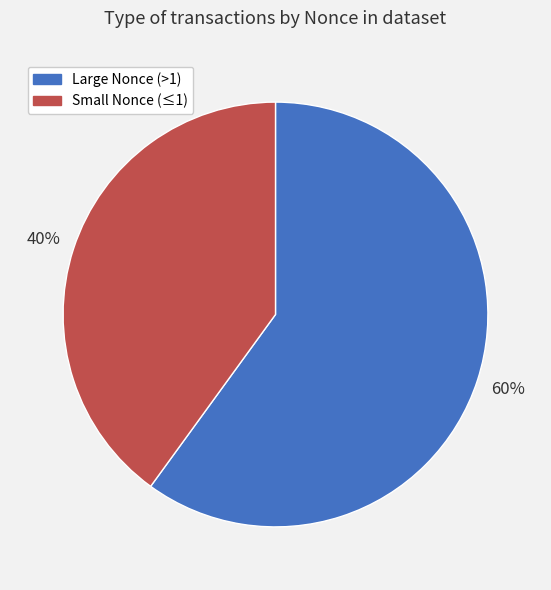

To the nearest percent, what is the difference between the largest and smallest slice percentages?

20%